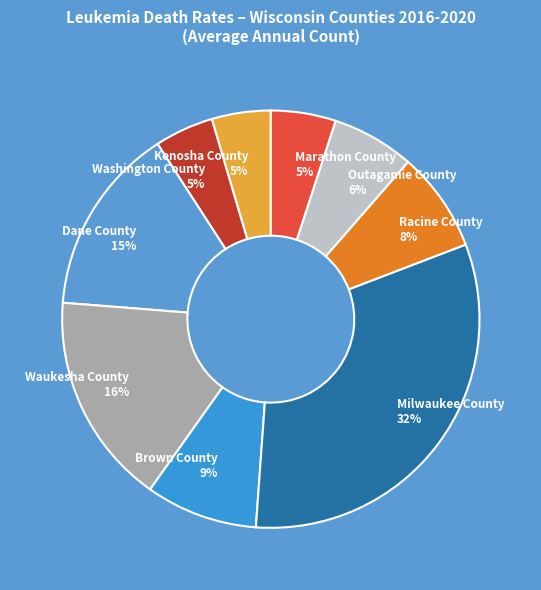

To the nearest percent, what is the difference between the largest and smallest slice percentages?

27%